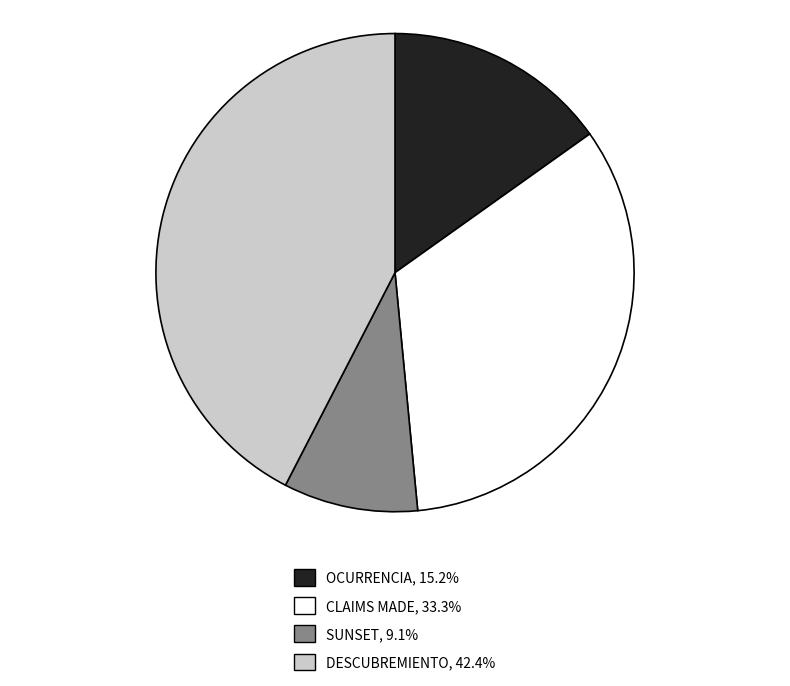

Does SUNSET represent more than half of the total?

No